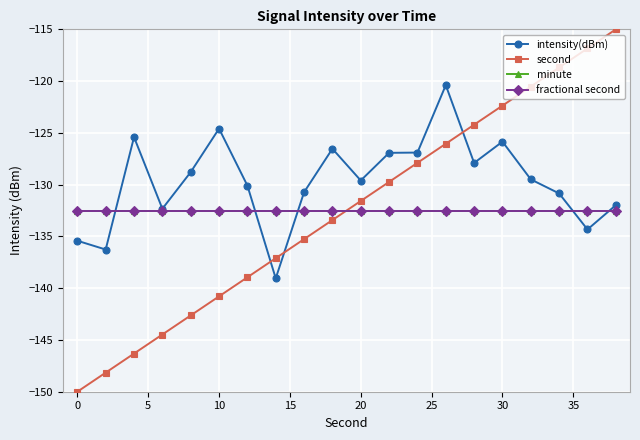

Does the chart have visible grid lines?

Yes